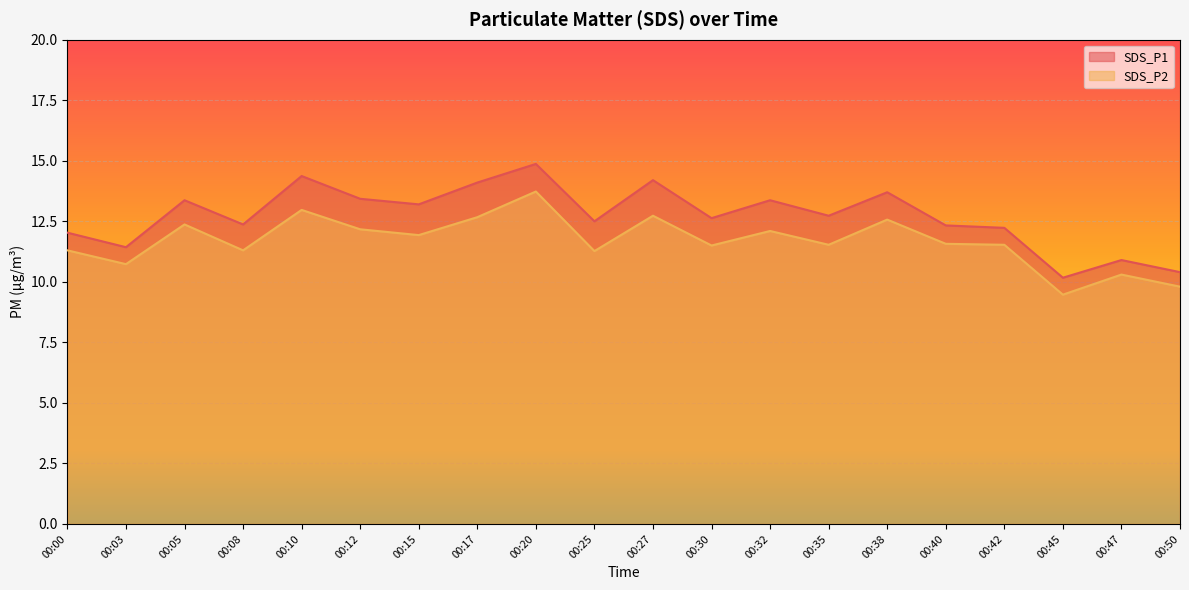

Read the SDS_P1 value at 00:40.

12.3